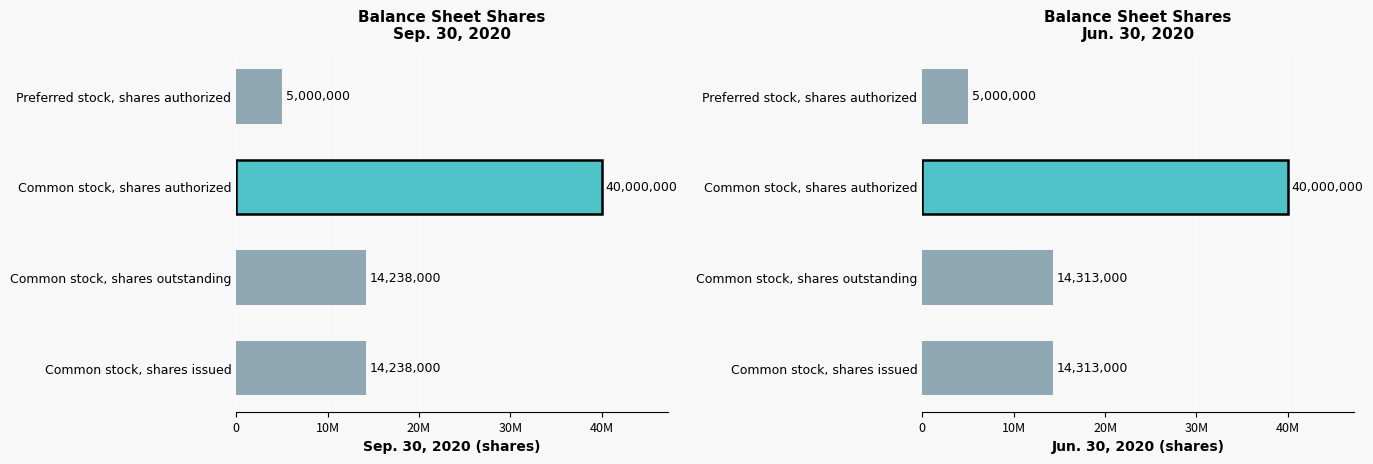

Which series has the largest total across all categories?

Jun. 30, 2020